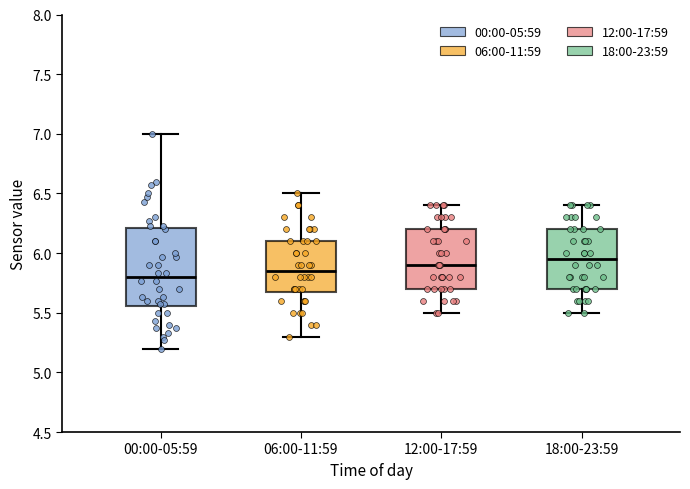

Reading left to right, read every box against the y-axis: the position of its median line, the range the box covers, and the ends of its whiskers. The values are not printed on the chart, so give them approximately, as read against the axis.

00:00-05:59: median 5.80, box 5.55 to 6.20, whiskers 5.20 to 7.00
06:00-11:59: median 5.85, box 5.70 to 6.10, whiskers 5.30 to 6.50
12:00-17:59: median 5.90, box 5.70 to 6.20, whiskers 5.50 to 6.40
18:00-23:59: median 5.95, box 5.70 to 6.20, whiskers 5.50 to 6.40